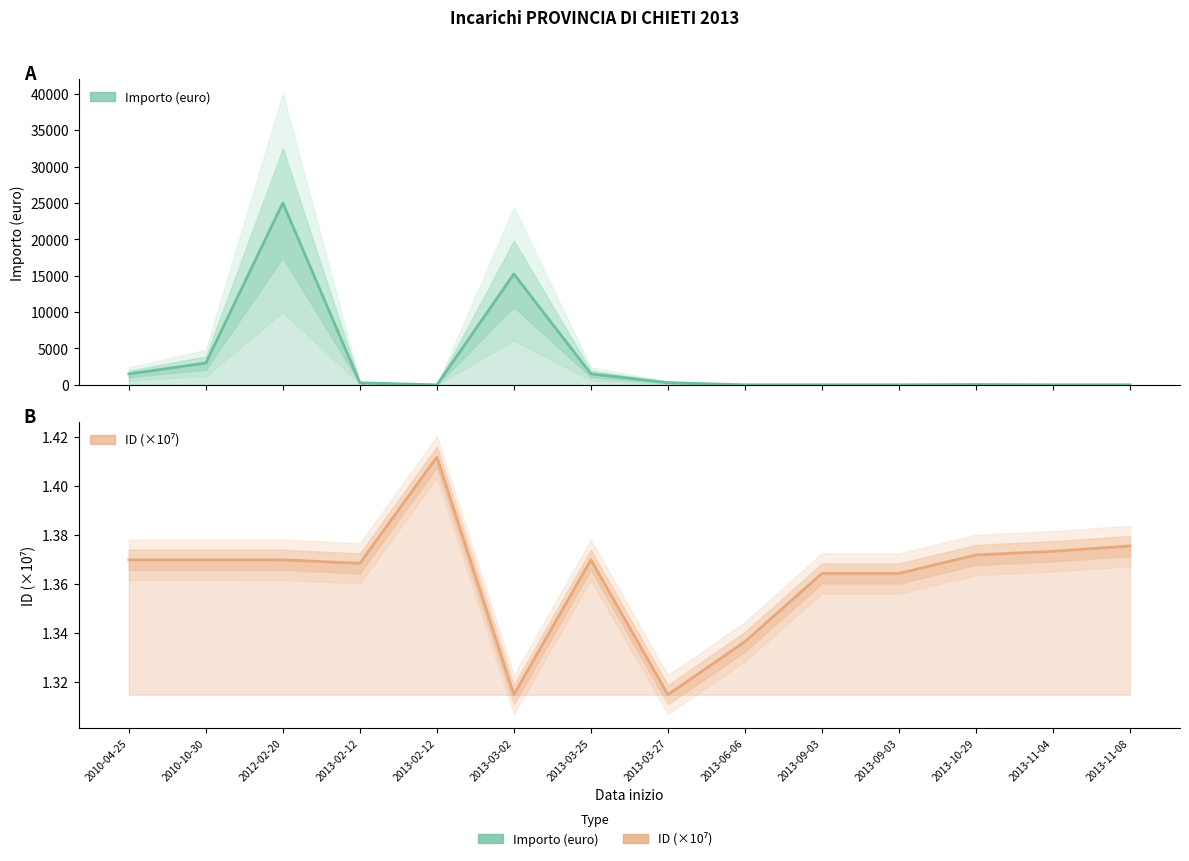

Which series has the largest total across all categories?

Importo (euro)